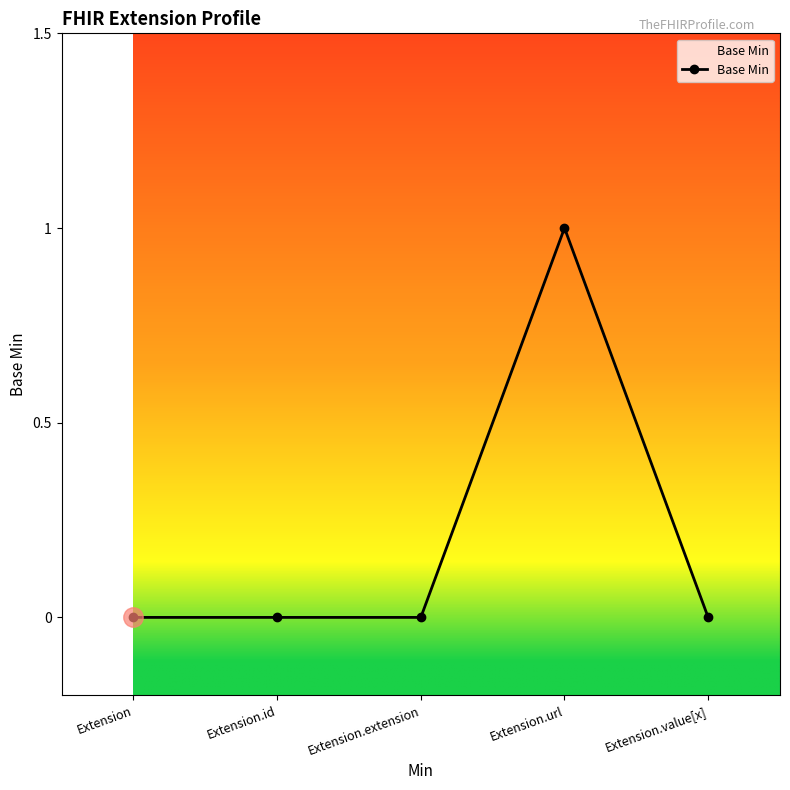

What is the sum of all values?

1